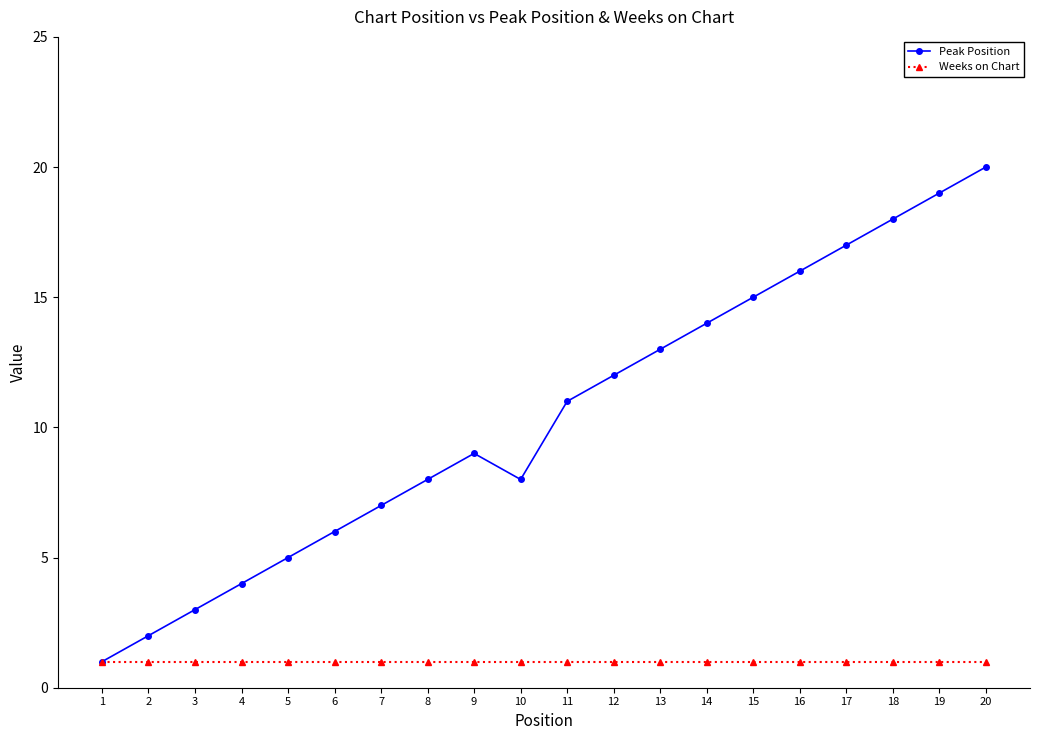

What is the value of the Peak Position point at the 3rd from the left?

3